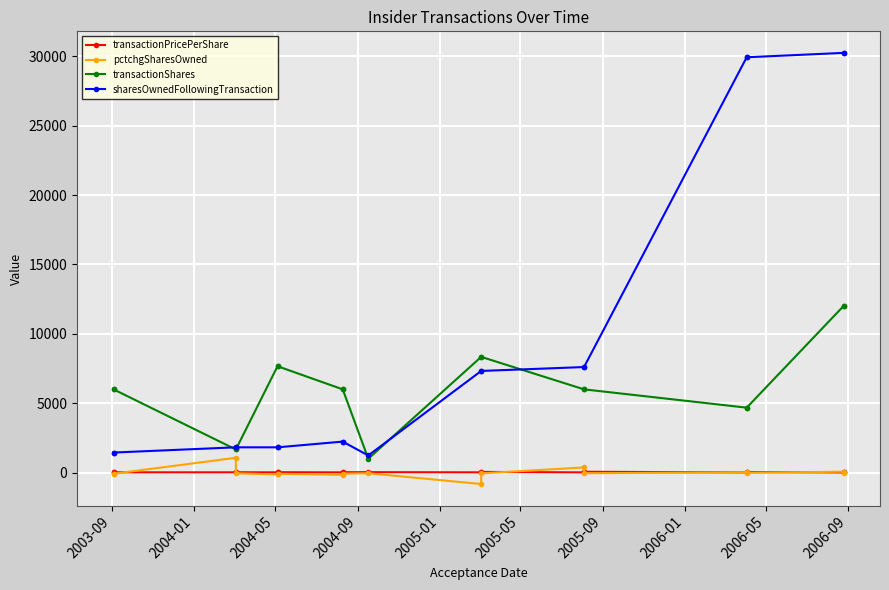

How many values in the pctchgSharesOwned series exceed -48?

8